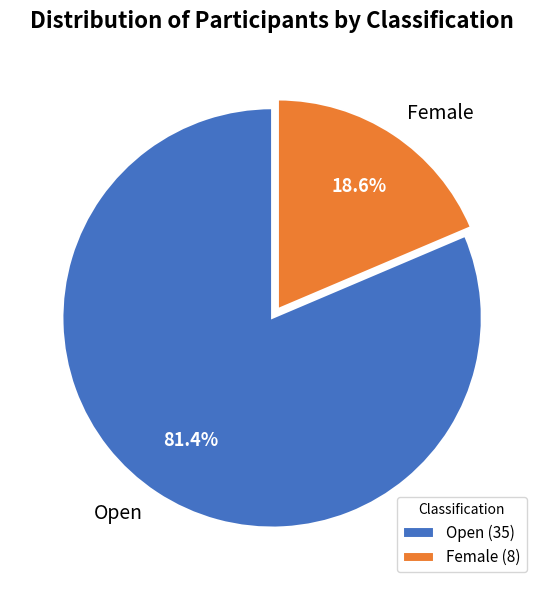

Which category has the smallest portion of the pie?

Female